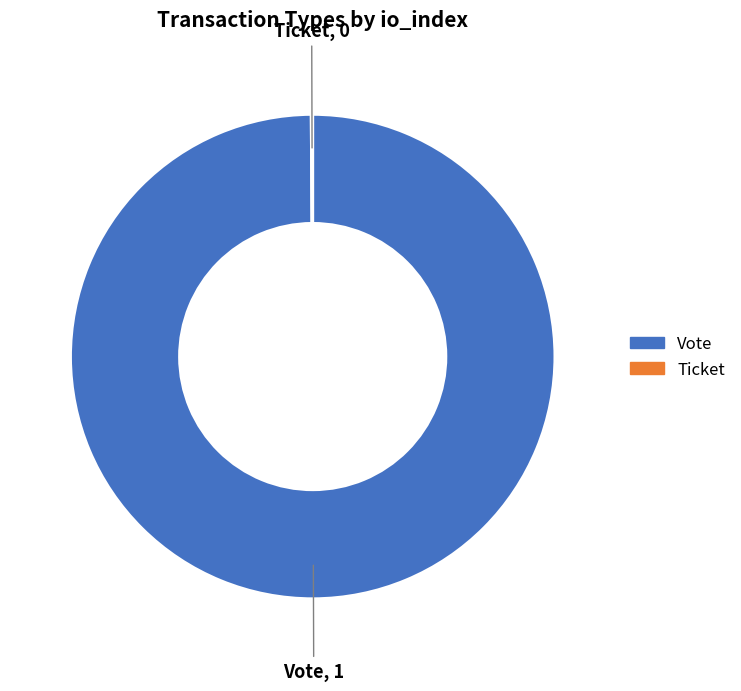

Is there a majority slice in this chart?

Yes